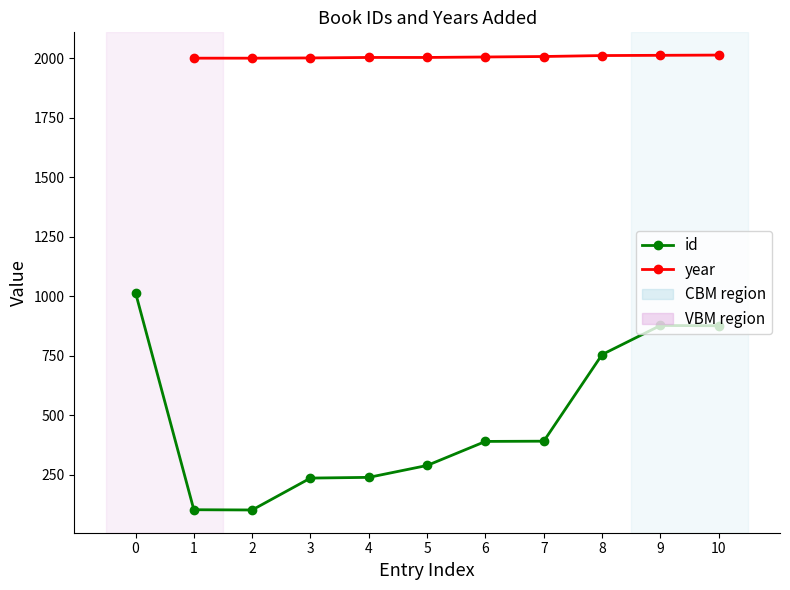

At which category is the sum across all series the highest?

9